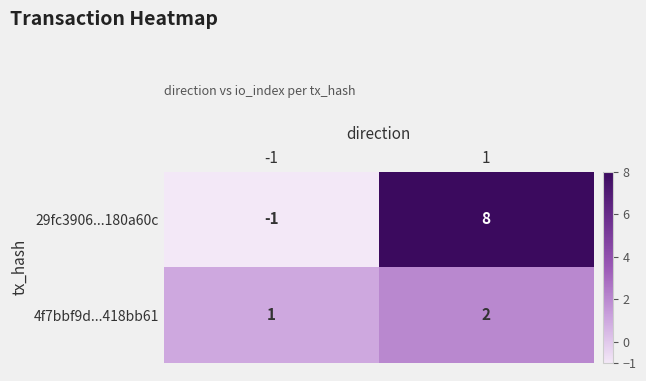

Rank the series by their maximum value, from highest to lowest.

29fc3906...180a60c, 4f7bbf9d...418bb61